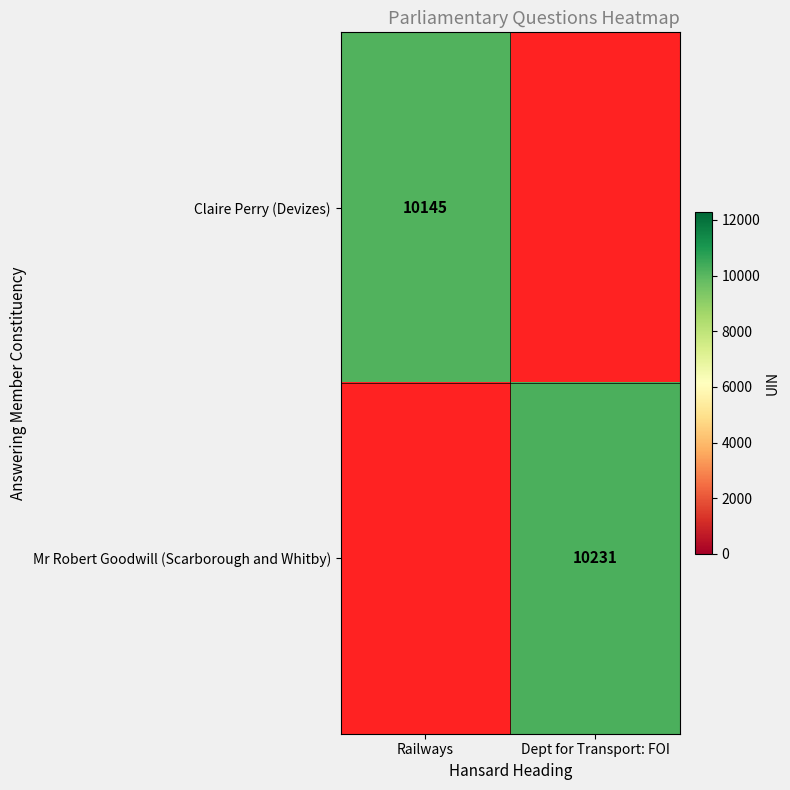

Is it true that Claire Perry (Devizes) equals 10145 at Railways?

True